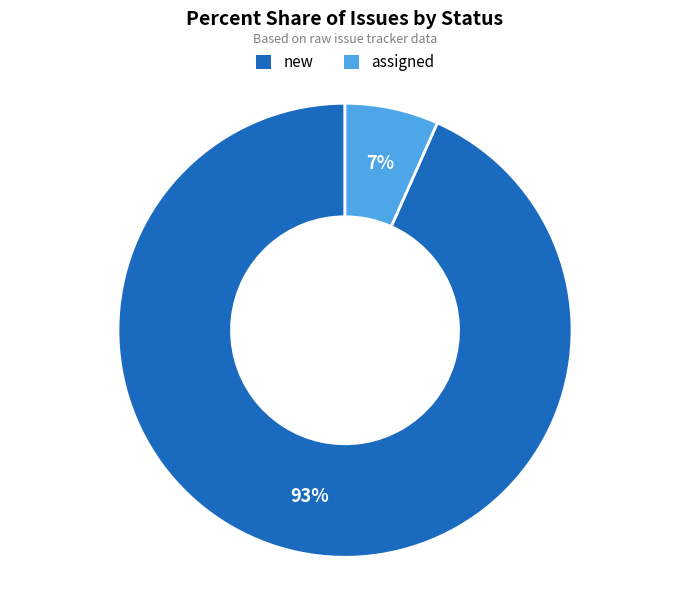

Which category accounts for the majority?

new